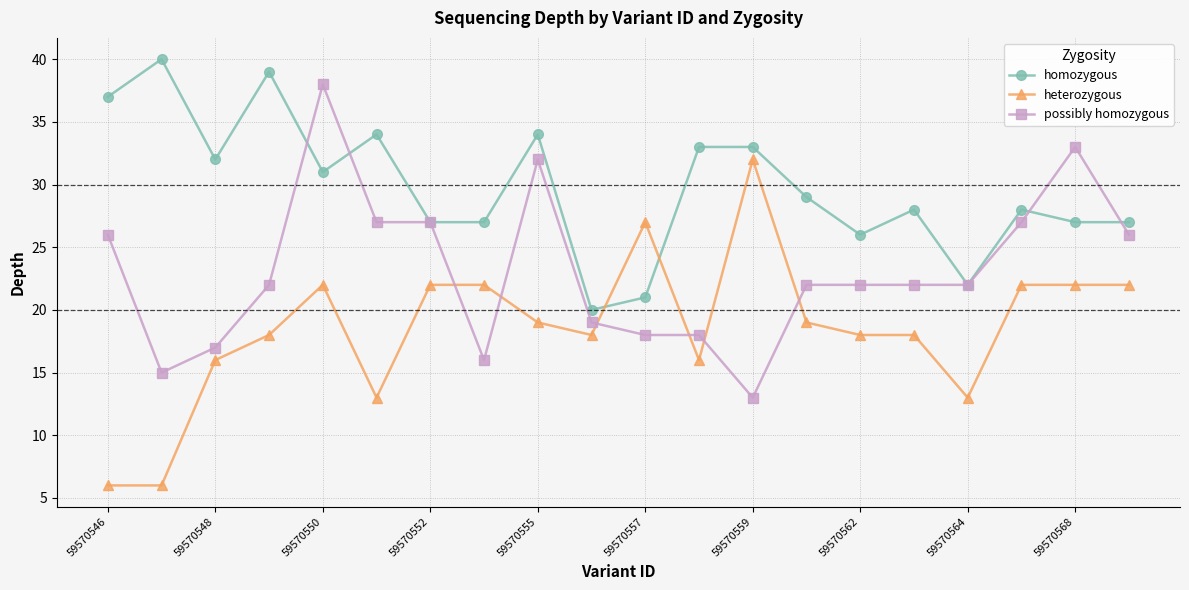

What is the minimum value shown in the chart?

6